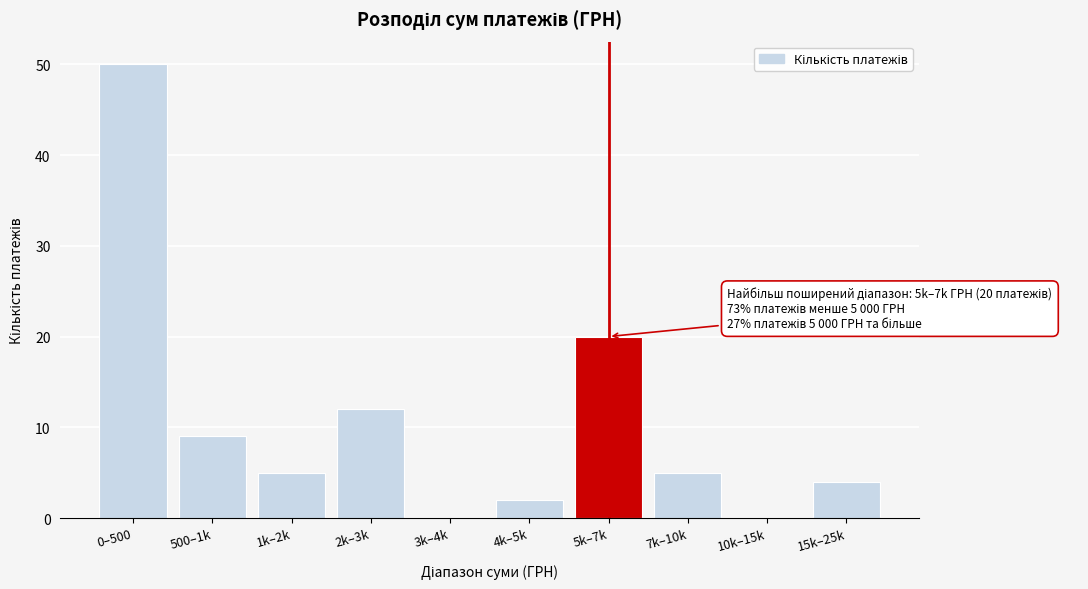

Reading left to right, what are all the values shown in this chart?

0–500=50	500–1k=9	1k–2k=5	2k–3k=12	3k–4k=0	4k–5k=2	5k–7k=20	7k–10k=5	10k–15k=0	15k–25k=4